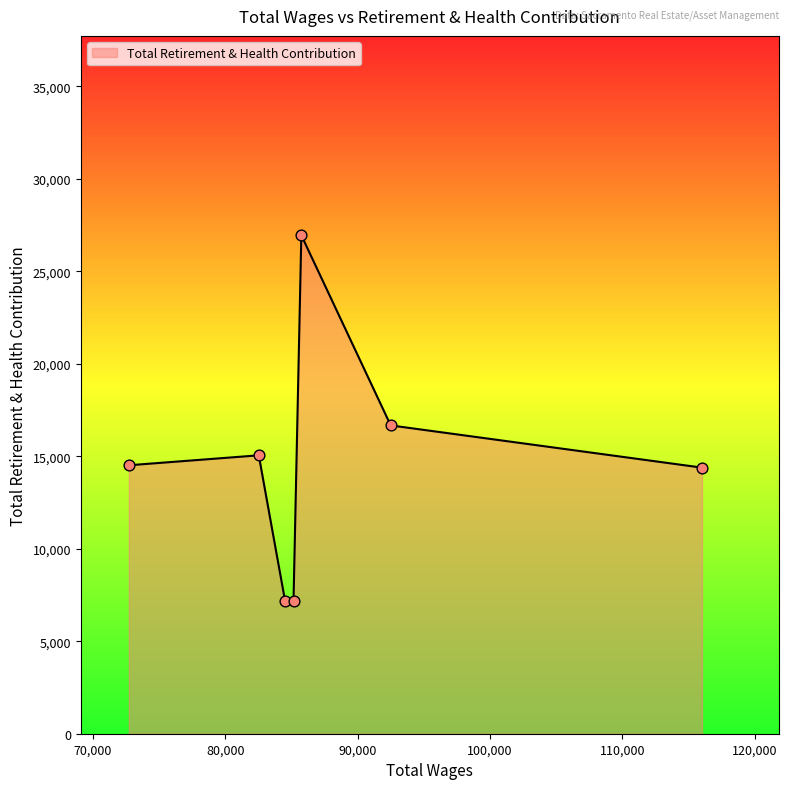

What is the maximum value shown in the chart?

26954